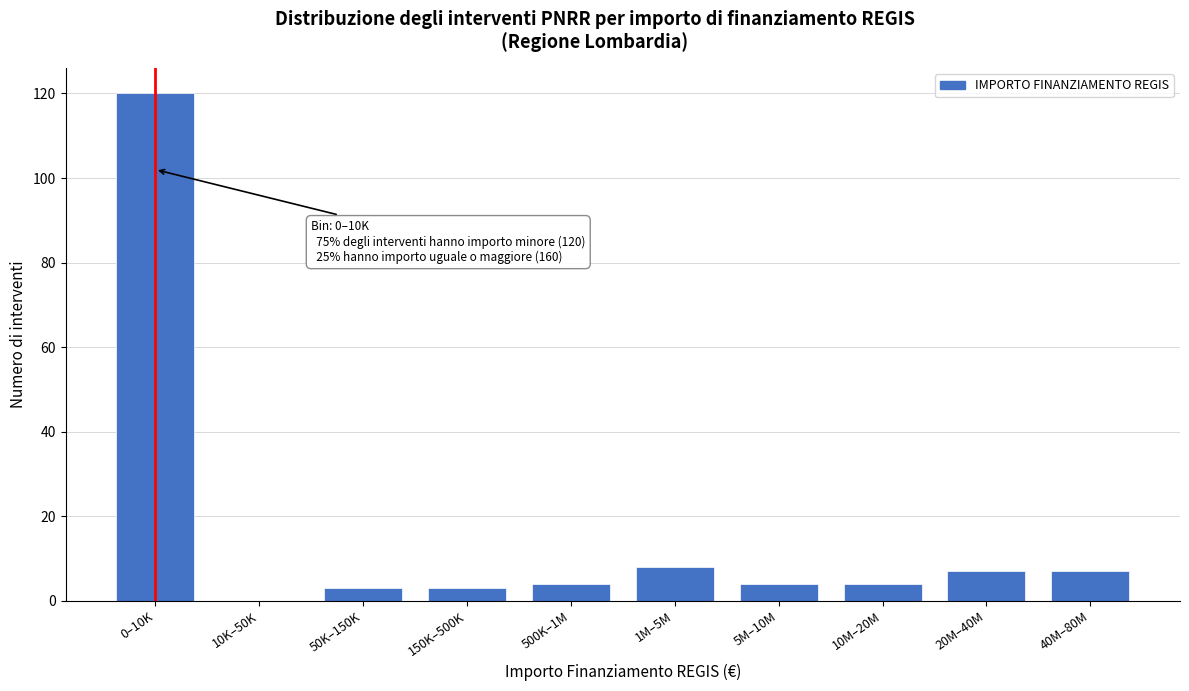

Reading left to right, extract all data points from this chart.

0–10K=120	10K–50K=0	50K–150K=3	150K–500K=3	500K–1M=4	1M–5M=8	5M–10M=4	10M–20M=4	20M–40M=7	40M–80M=7